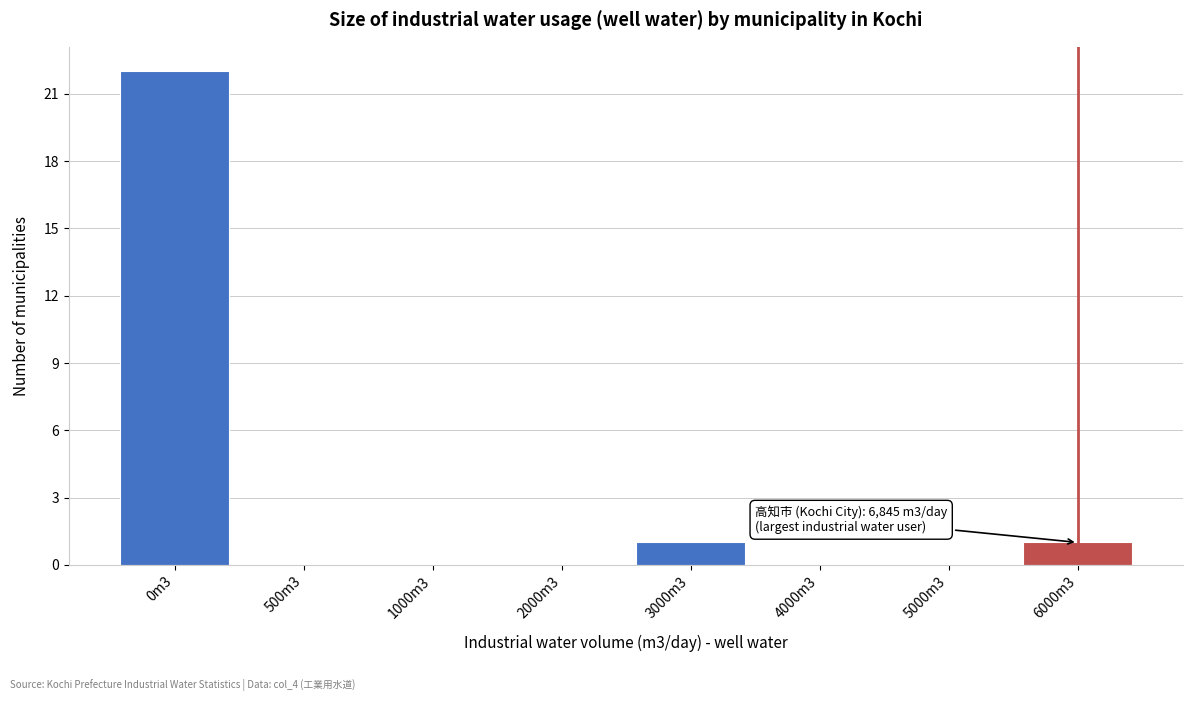

Reading left to right, list all the values displayed in this chart.

0m3=22	500m3=0	1000m3=0	2000m3=0	3000m3=1	4000m3=0	5000m3=0	6000m3=1